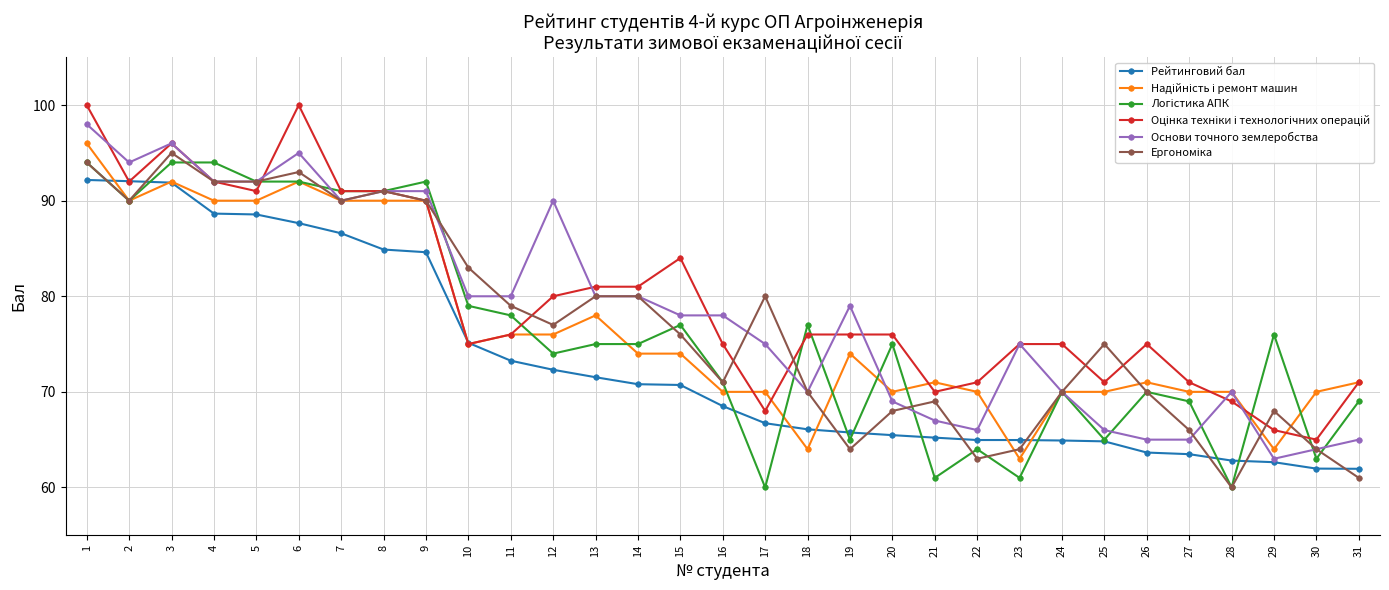

What is the total value across all series at 2?

548.0